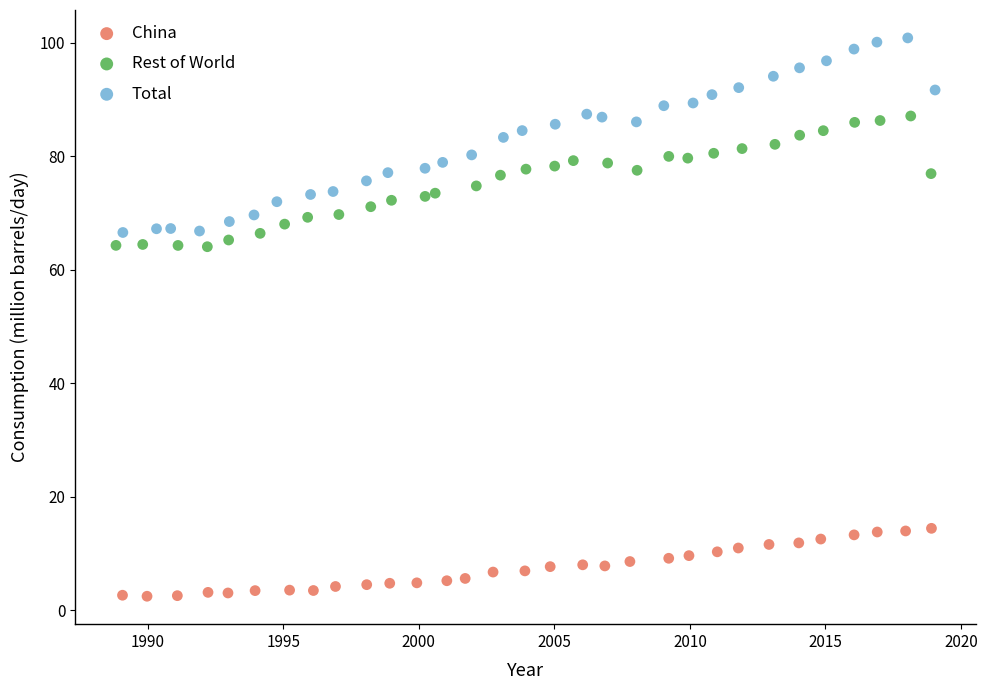

Which series reaches the maximum Y coordinate?

Total